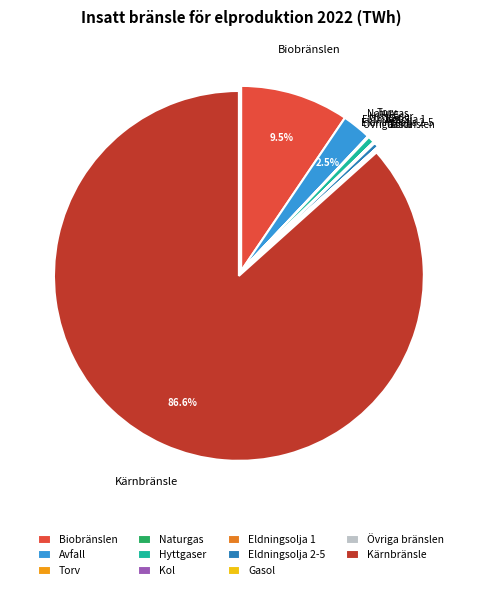

Is it true that Kol is 1% of the pie?

False